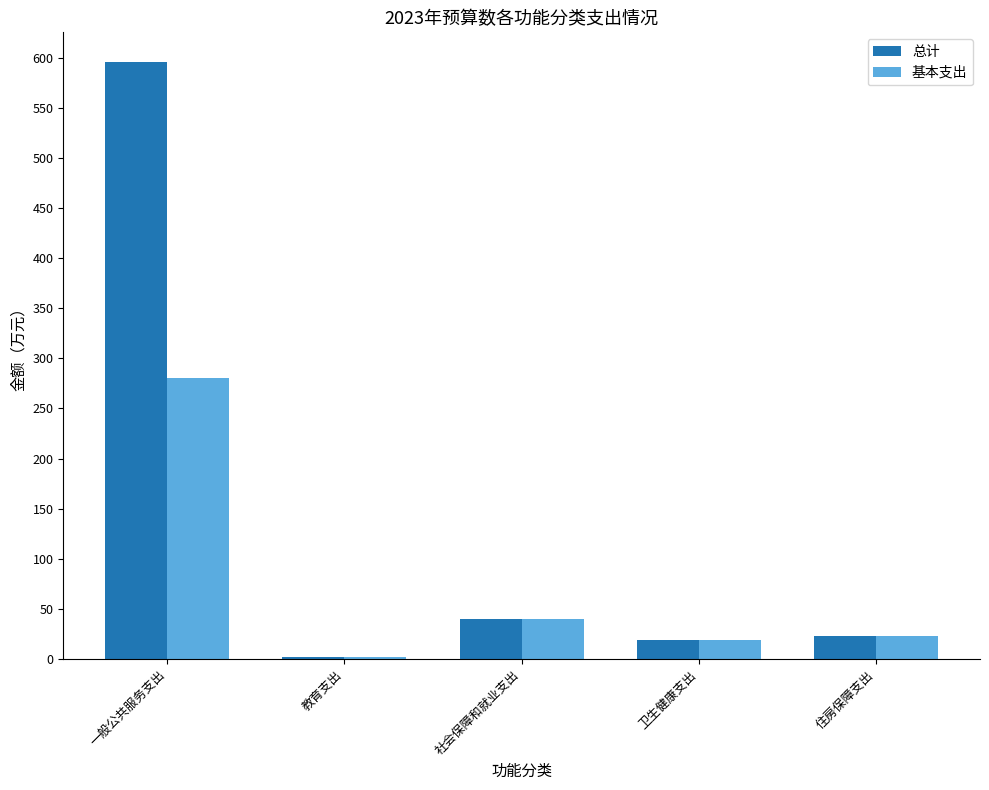

Where does the 基本支出 series first go above 23?

一般公共服务支出